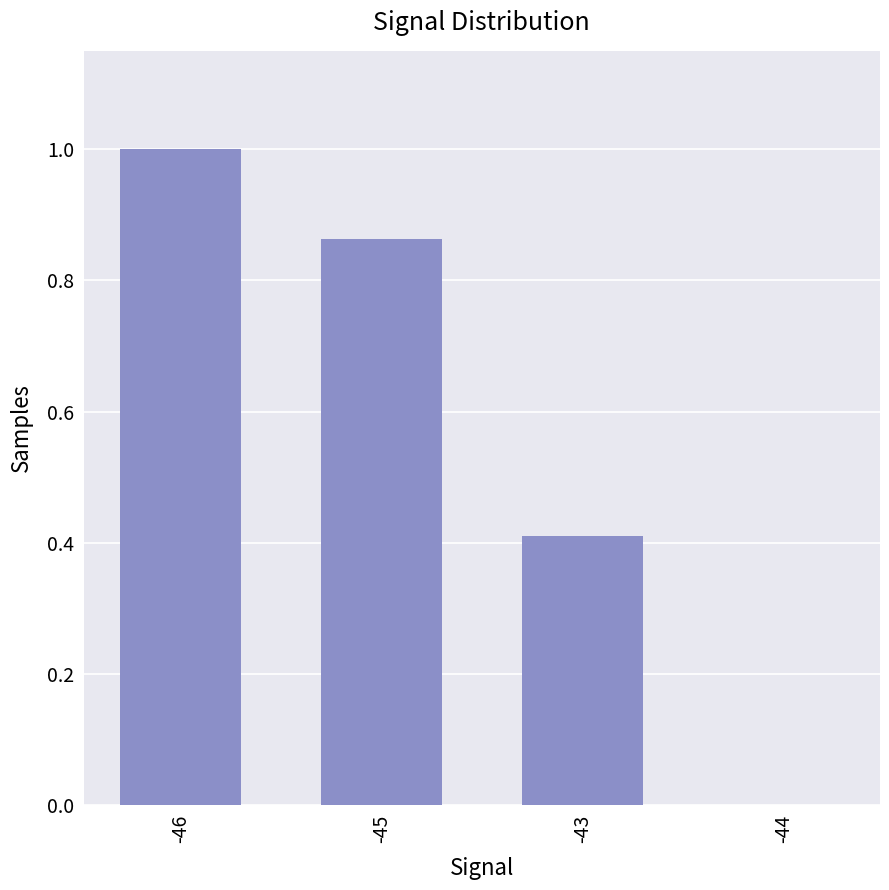

What is the sum of all values?

2.3